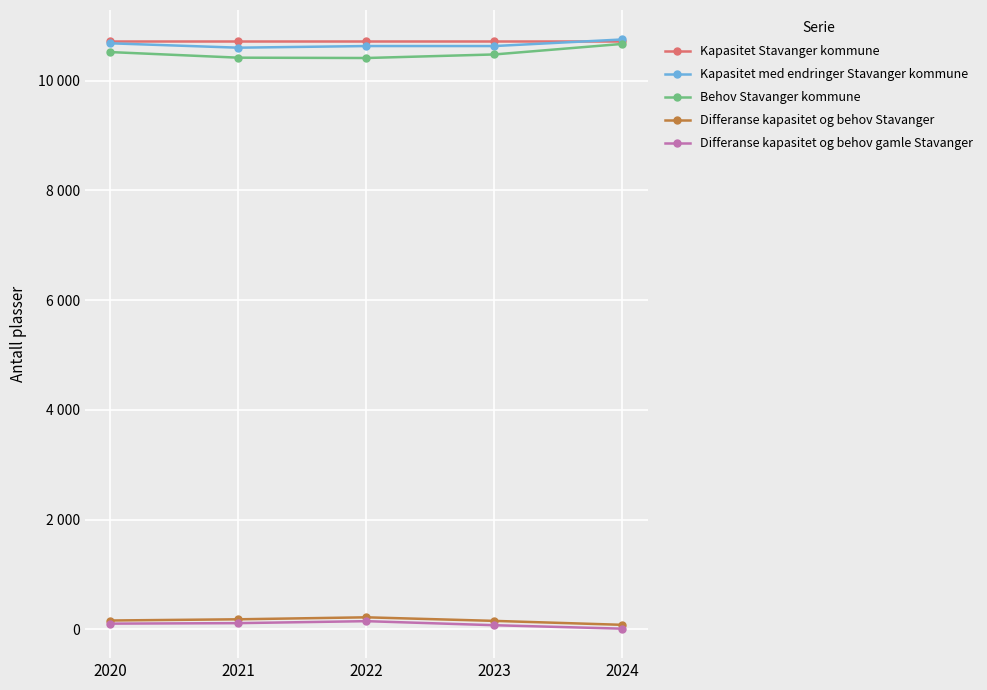

Is this an area chart (filled region under the line)?

No